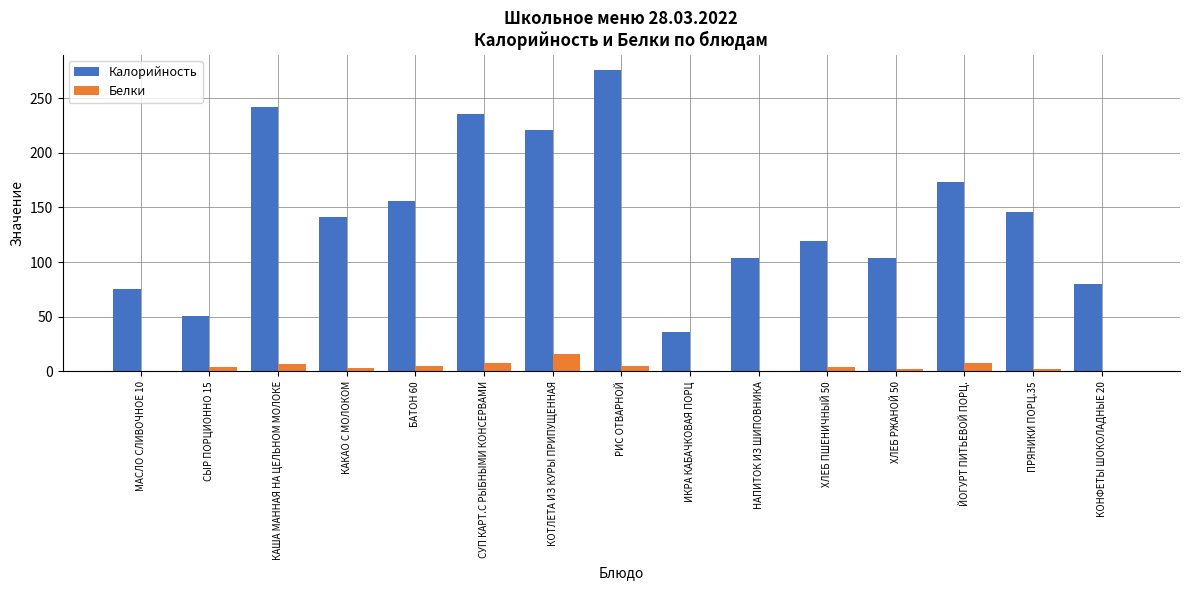

What is the sum of all Калорийность values?

2159.0